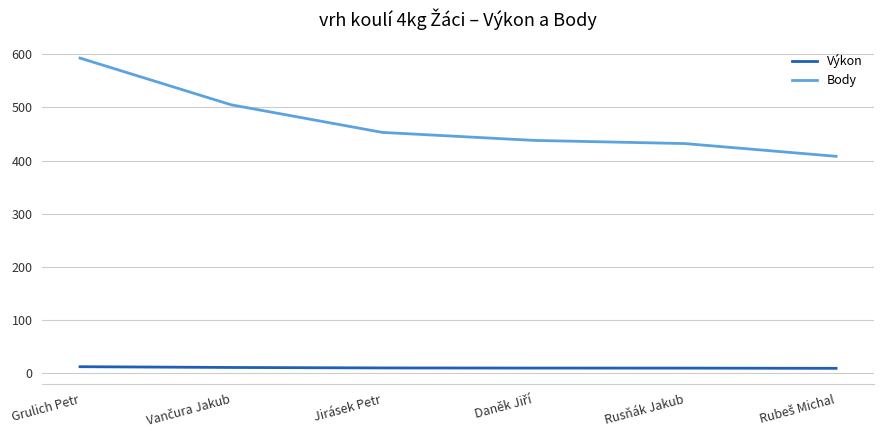

Rank the series by their average value, from lowest to highest.

Výkon, Body